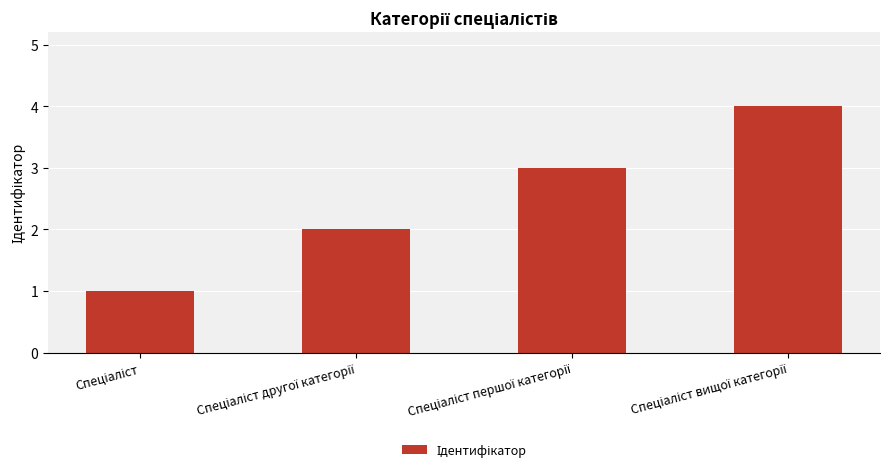

How many series are shown in this chart?

1